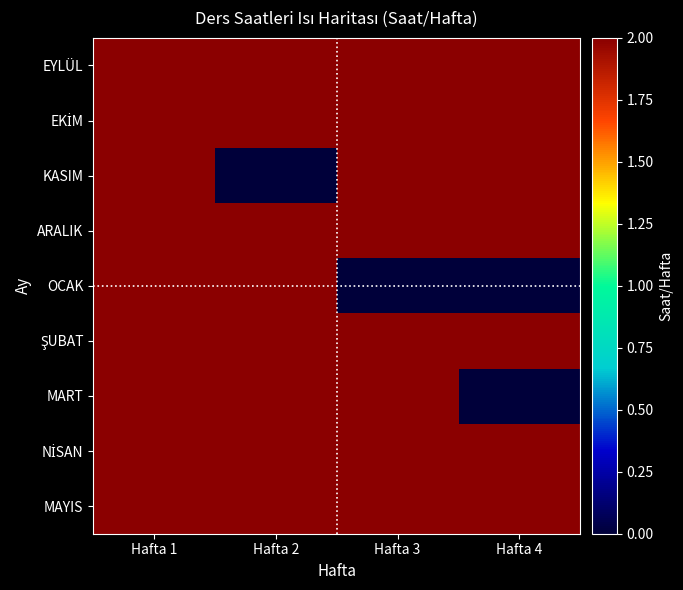

List the series in order of their peak value, lowest first.

EYLÜL, EKİM, KASIM, ARALIK, OCAK, ŞUBAT, MART, NİSAN, MAYIS